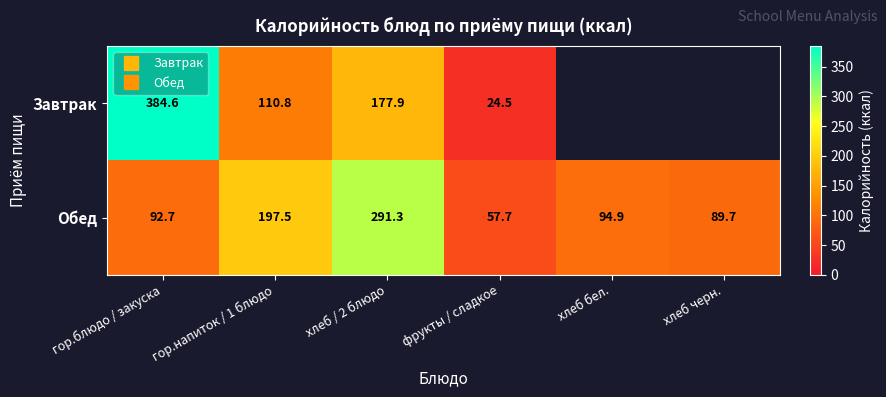

Is the value of Завтрак at гор.напиток / 1 блюдо greater than the value of Обед at хлеб / 2 блюдо?

No